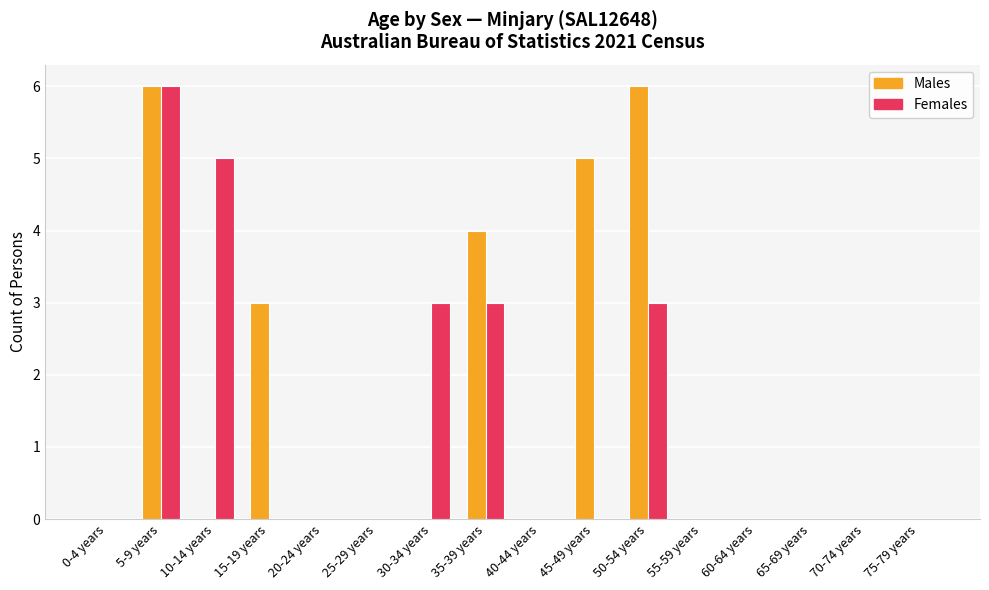

Which series changed the most between 5-9 years and 10-14 years?

Males